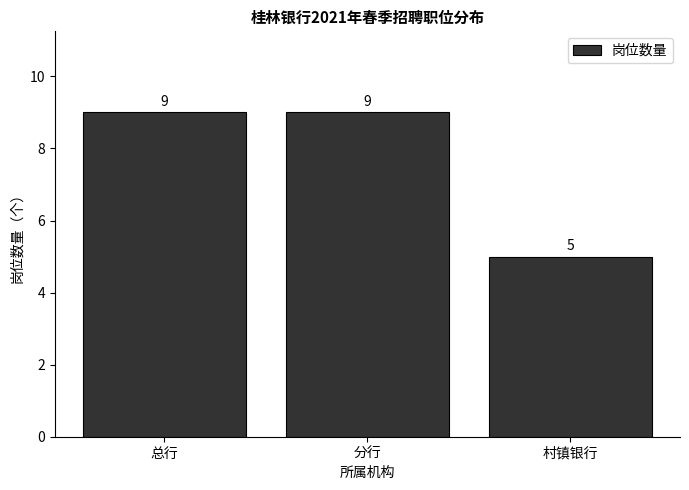

Reading left to right, transcribe all the data shown in this chart.

总行=9	分行=9	村镇银行=5